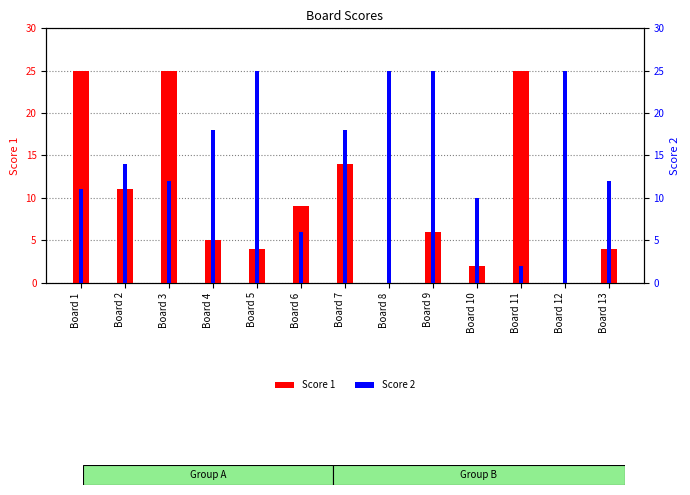

The value of Score 2 at Board 9 is 17. True or false?

False